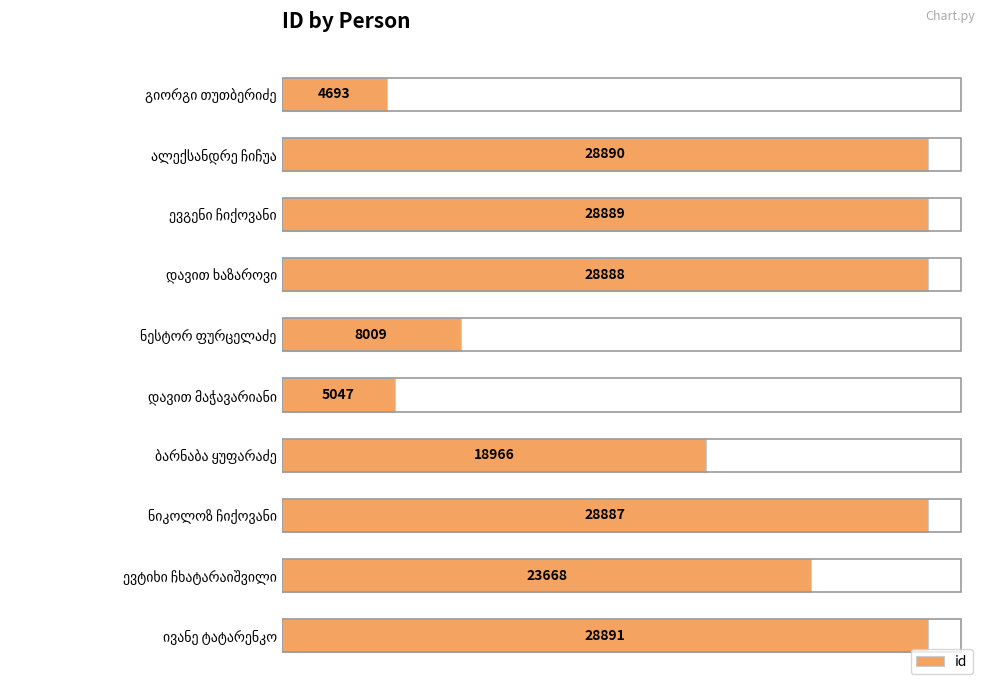

How many distinct data groups are displayed?

1